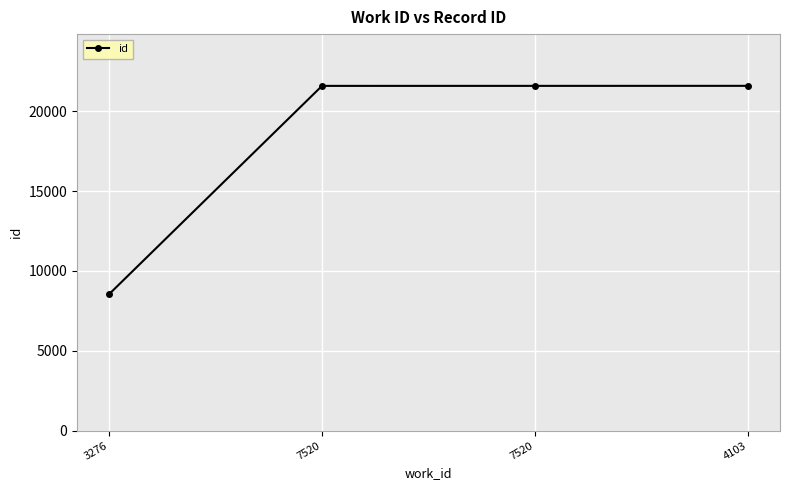

What is the smallest value displayed?

8537